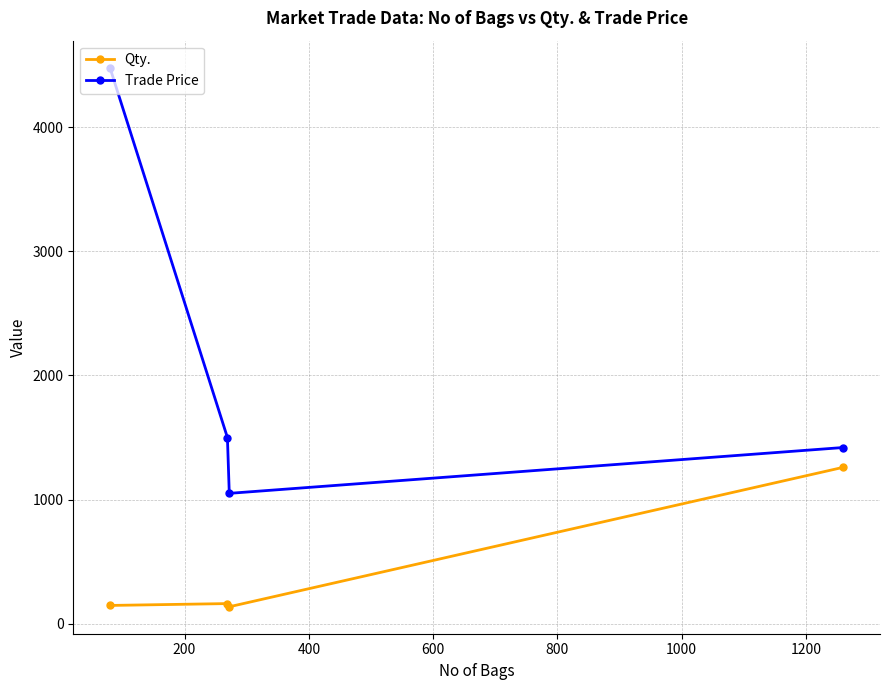

What is the difference between the second highest and minimum values in the Trade Price series?

450.0